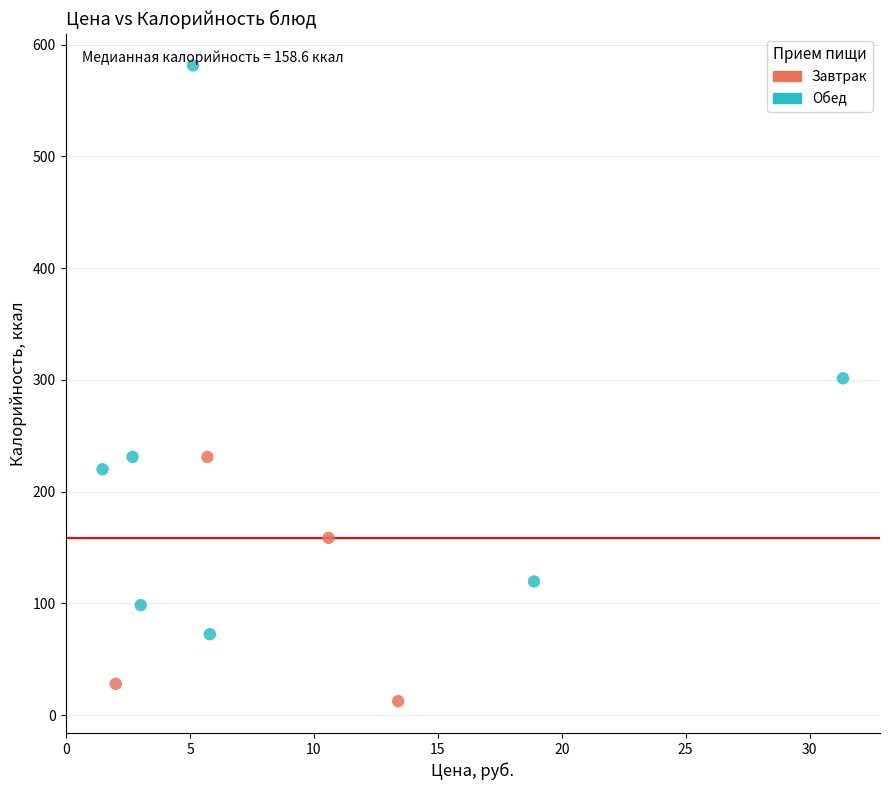

Which series has the widest spread of Y values?

Обед